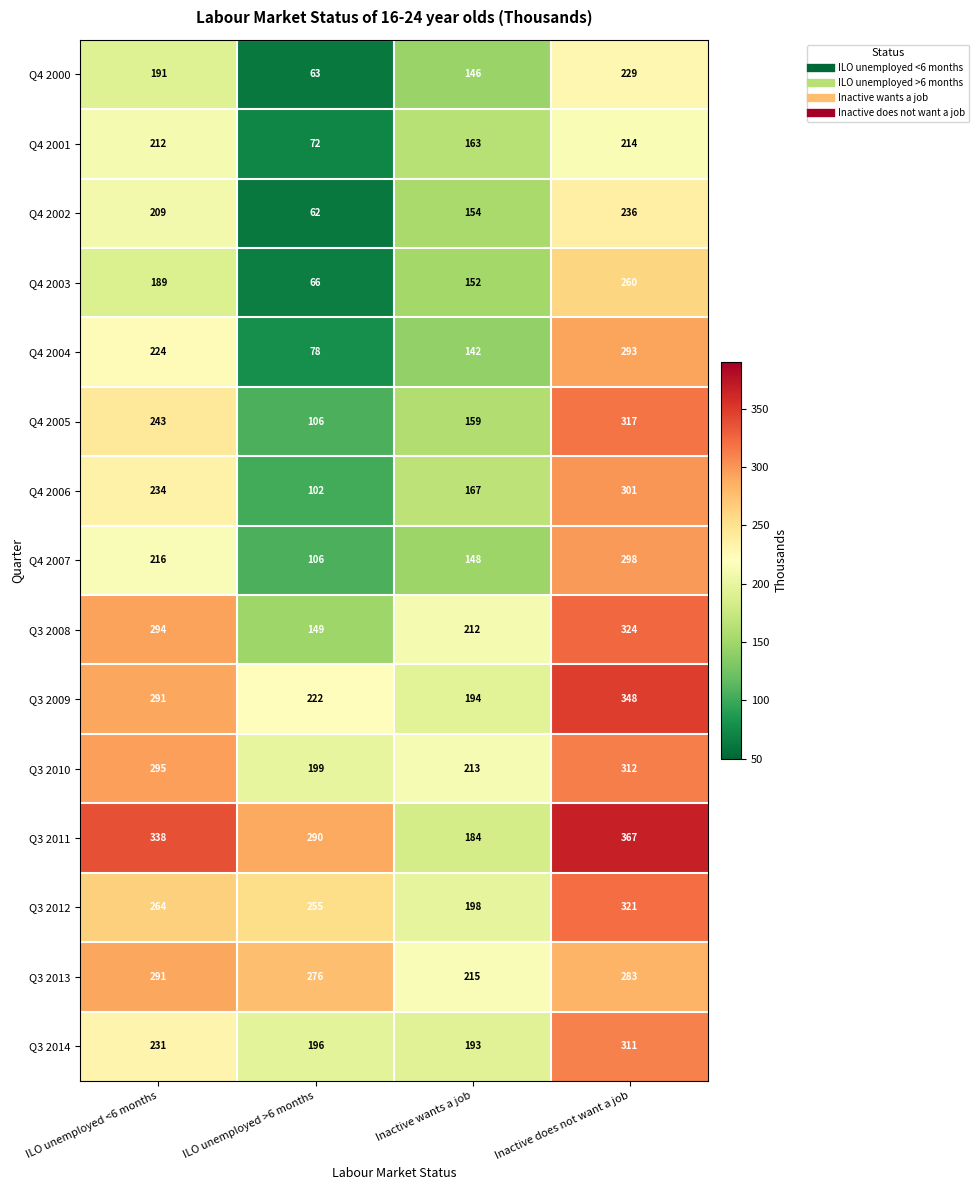

Which category has the highest value across all series?

Inactive does not want a job